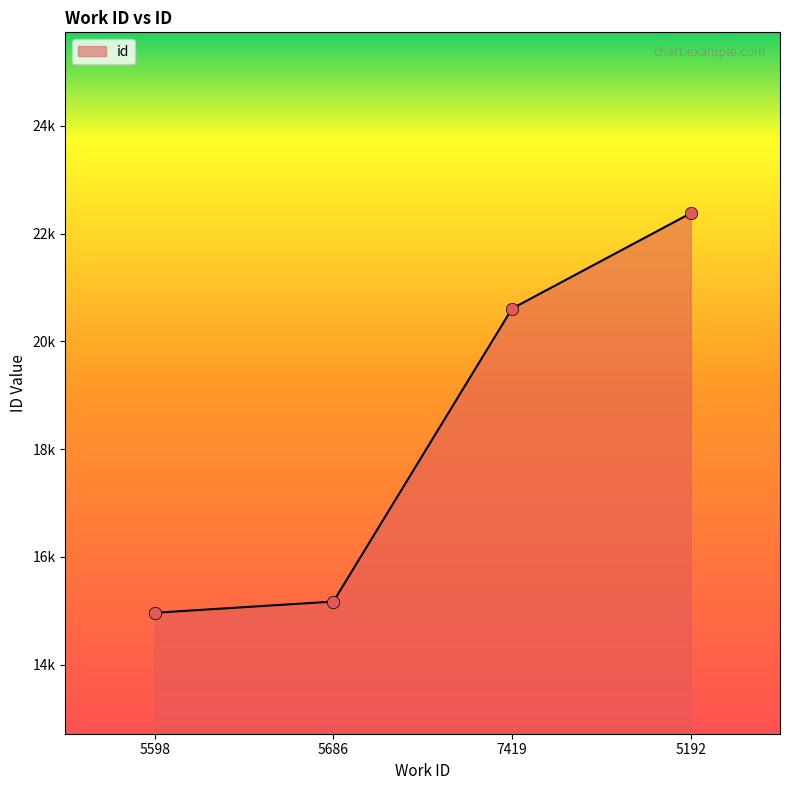

Approximately how many times larger is the value at 7419 compared to 5598?

1.4